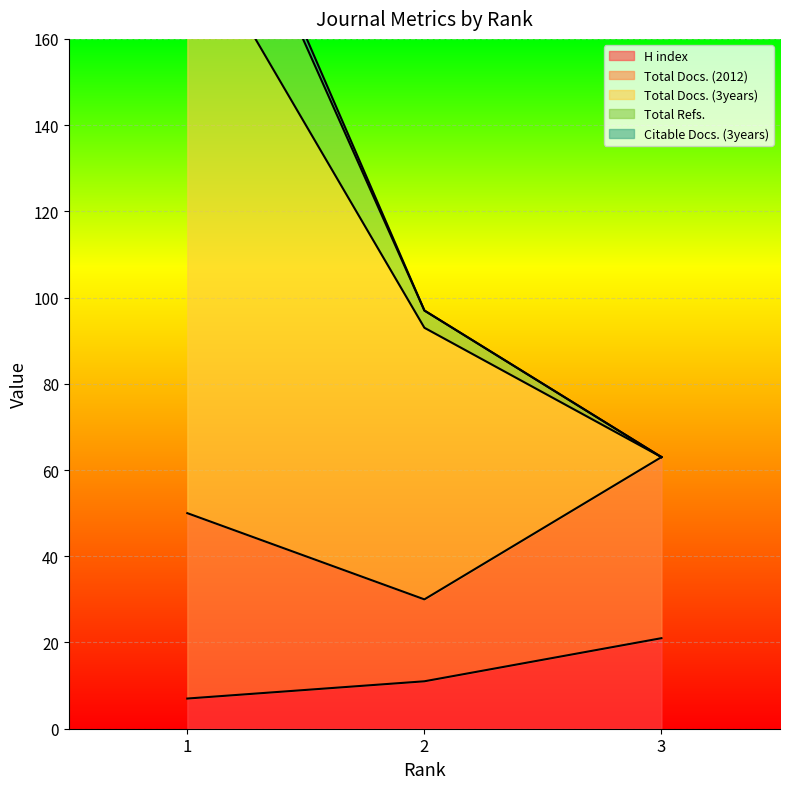

Which category has the lowest value in the Total Refs. series?

3